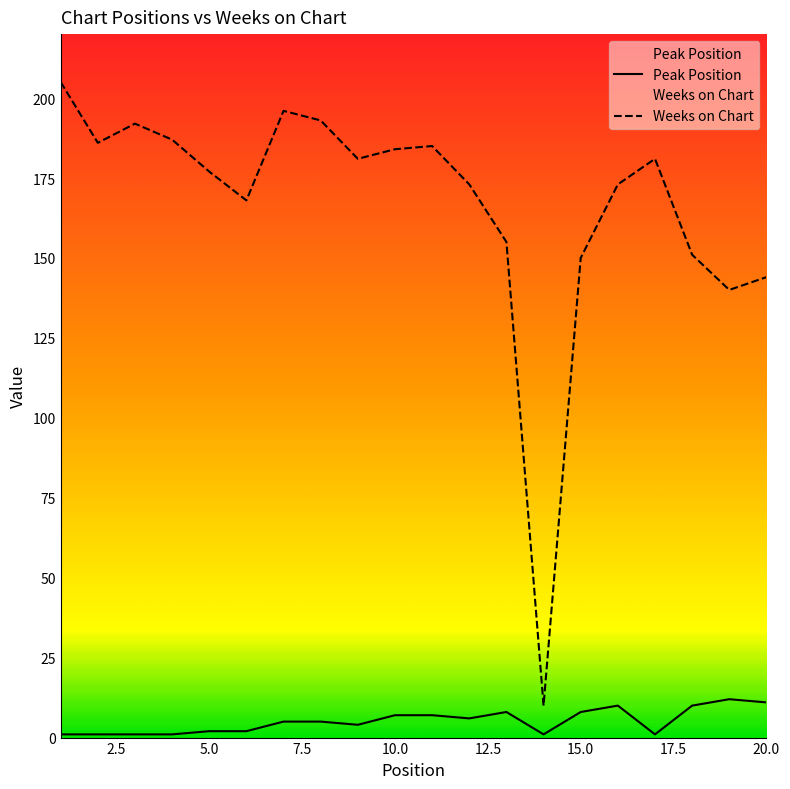

Does the chart display data point markers on the line(s)?

No